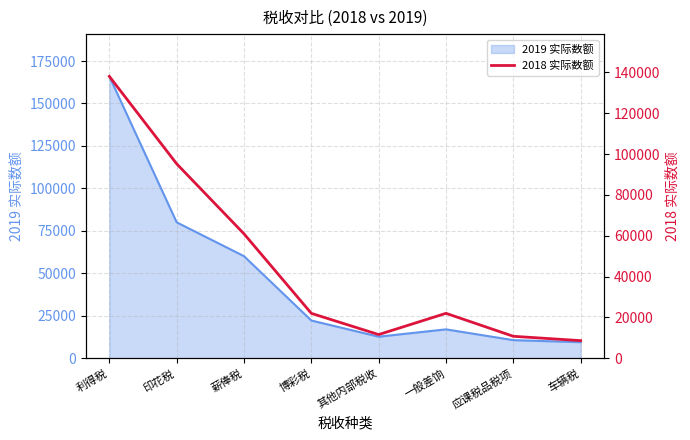

What is the label of the 6th point from the right?

薪俸税